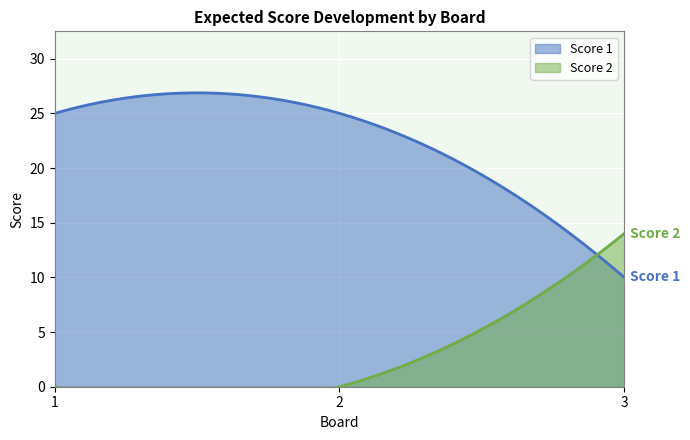

Is the value of Score 2 at 3 greater than the value of Score 1 at 2?

No